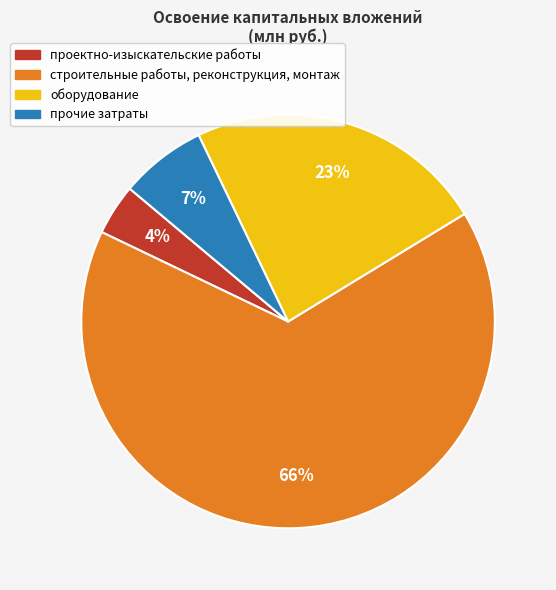

Does строительные работы, реконструкция, монтаж account for over 50% of the chart?

Yes